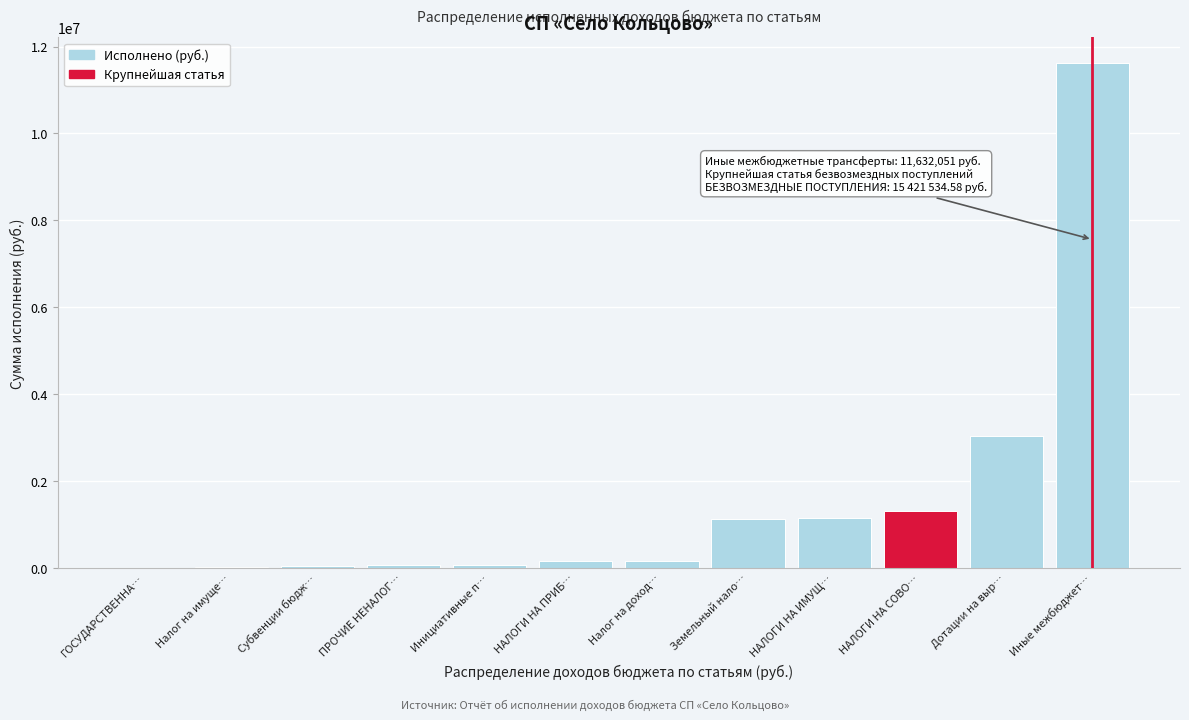

What is the sum of all values?

18780268.1